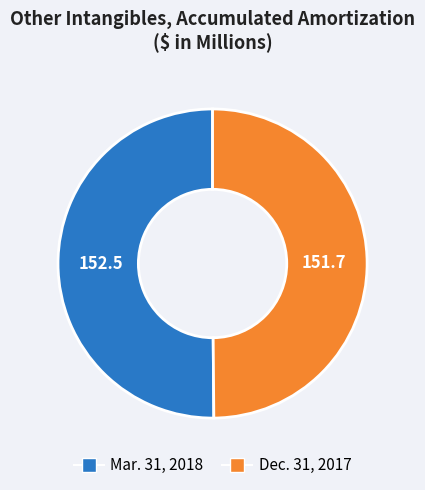

Do Dec. 31, 2017 and Mar. 31, 2018 together represent more than half of the pie?

Yes